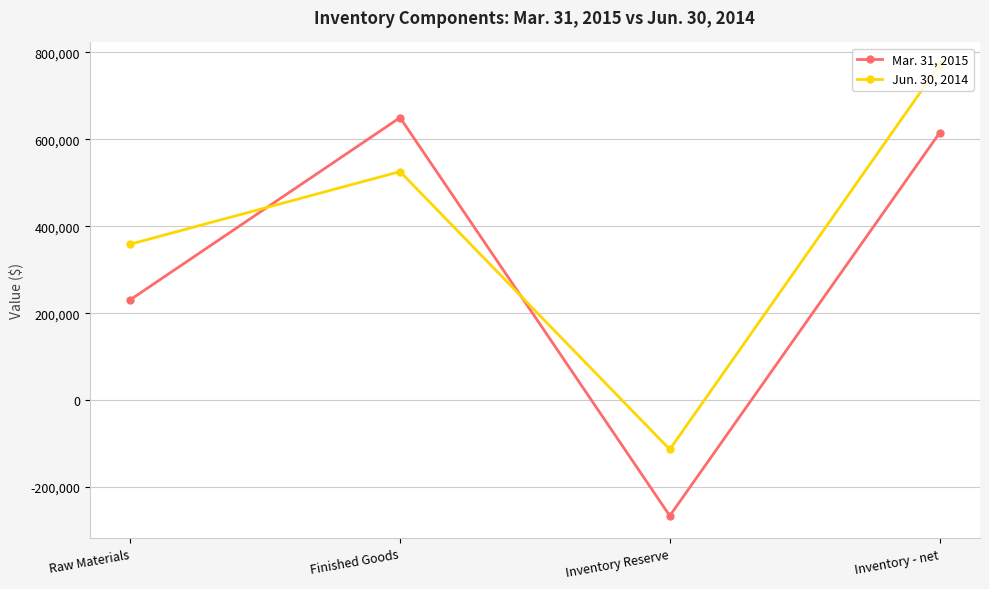

Which series ends up on top after the final intersection of Jun. 30, 2014 and Mar. 31, 2015?

Jun. 30, 2014